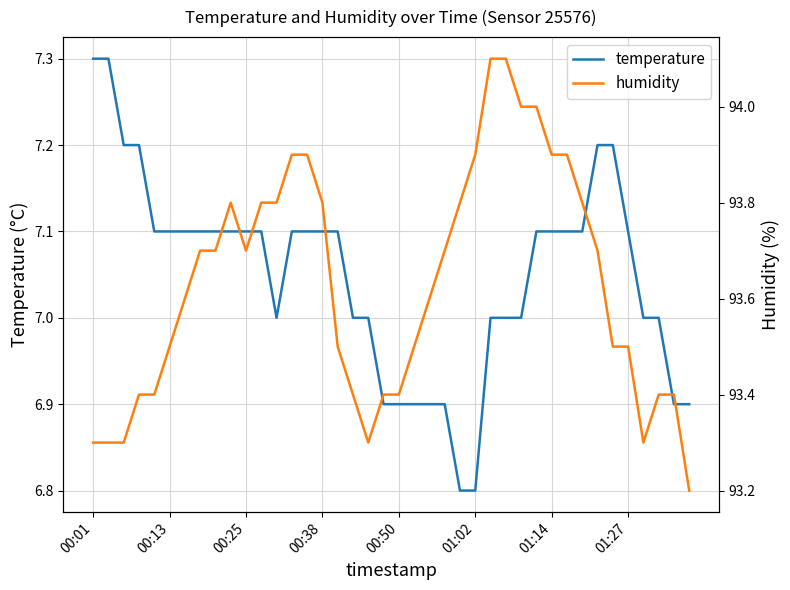

What are all the series names shown in the legend?

temperature, humidity